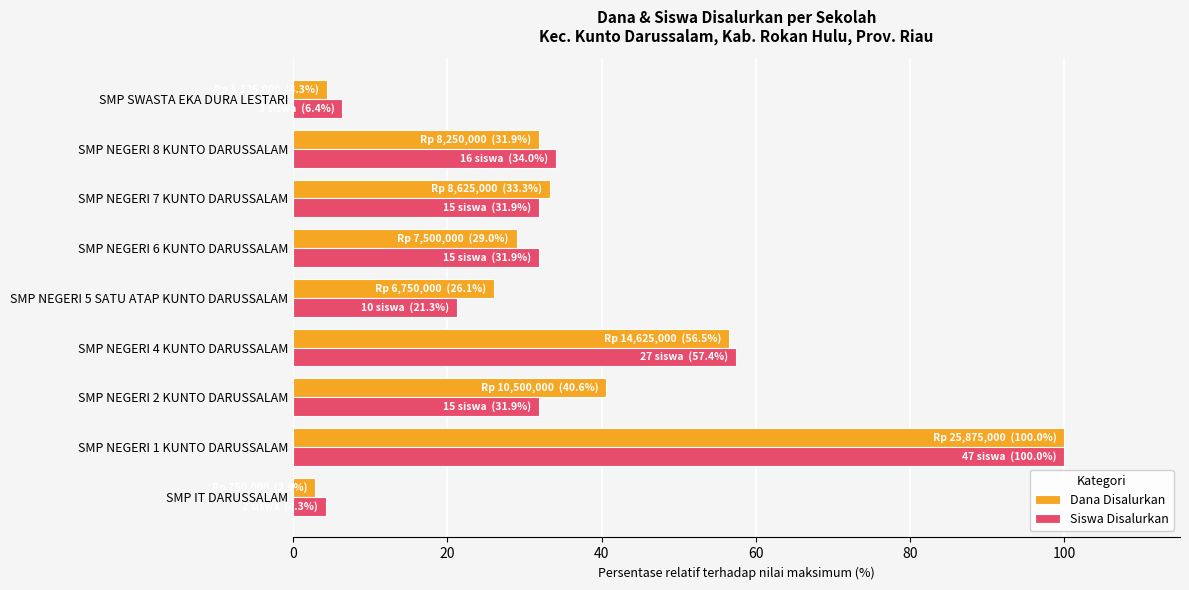

How many data points in Siswa Disalurkan are less than 31?

3